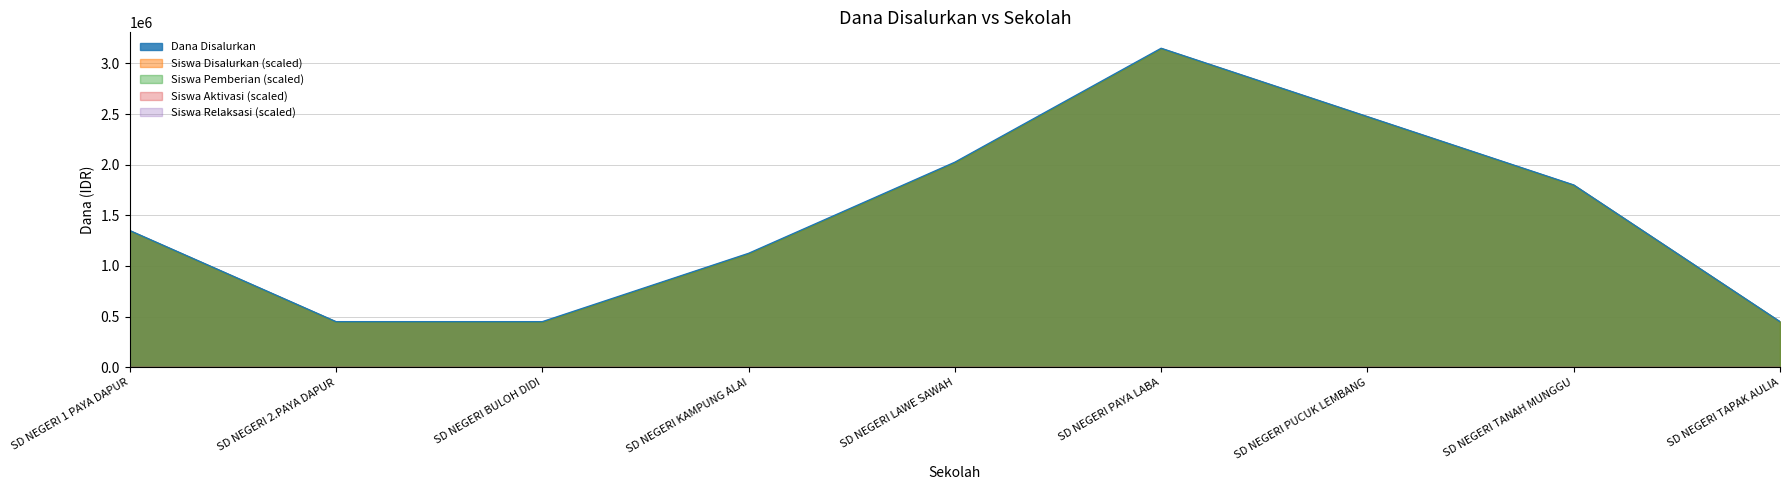

What is the maximum value shown in the chart?

3150000